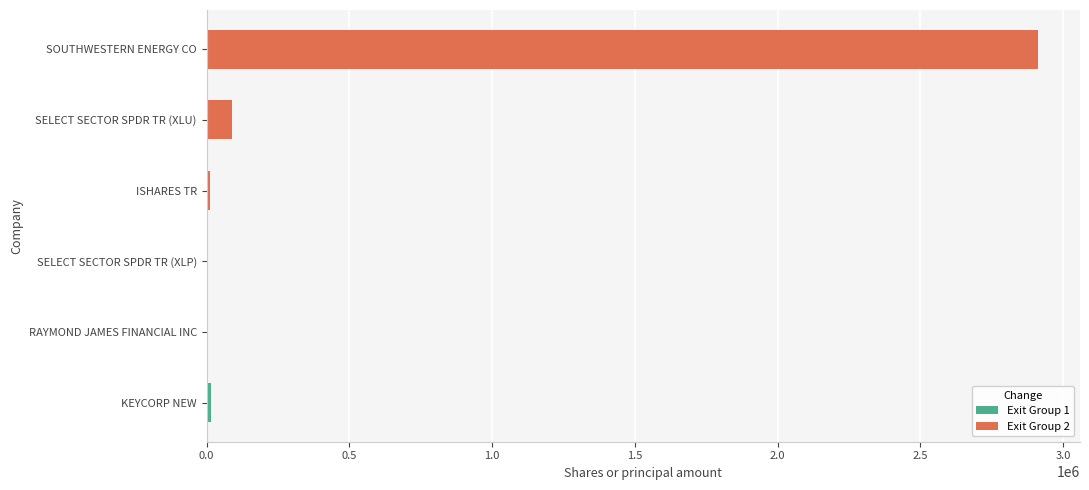

Does the chart contain stacked bars?

No